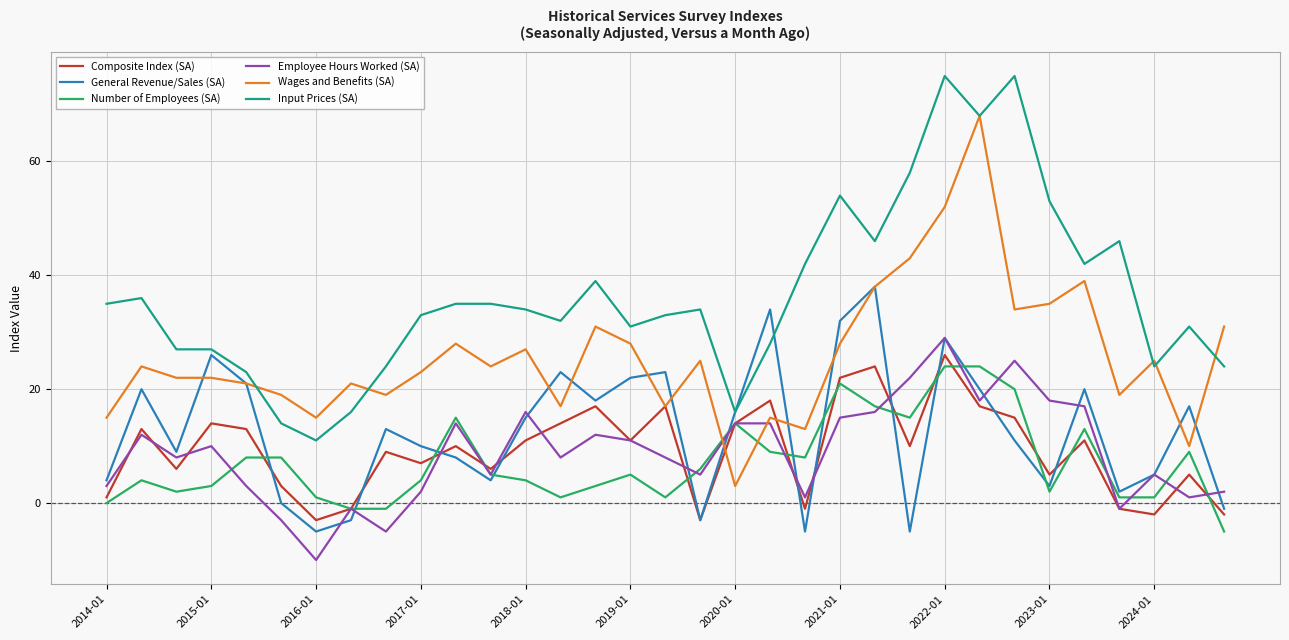

What is the minimum value for General Revenue/Sales (SA)?

-5